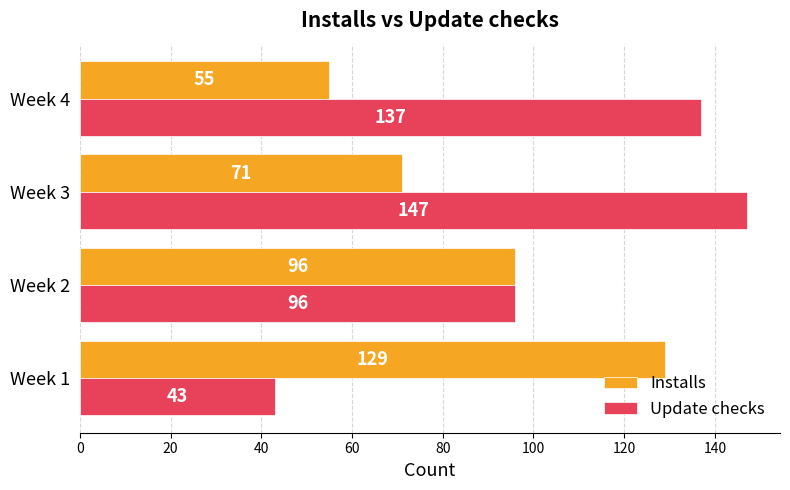

What is the difference between the Update checks values at Week 4 and Week 3?

10